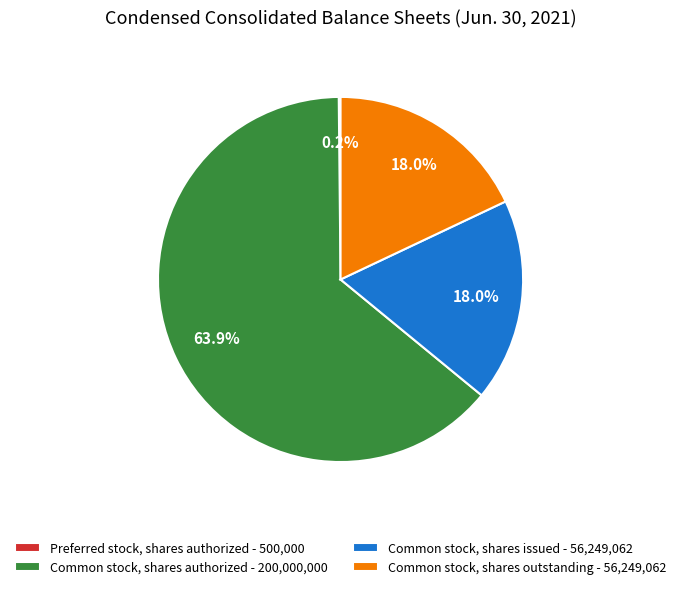

Which slice is the largest?

Common stock, shares authorized - 200,000,000